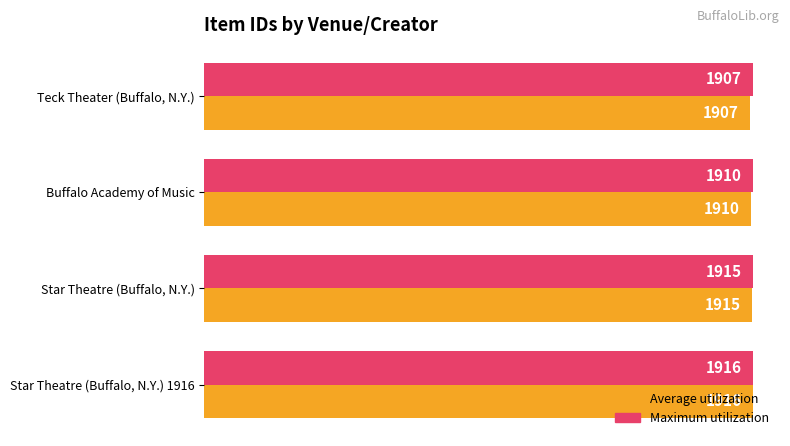

What are all the series names shown in the legend?

Average utilization, Maximum utilization